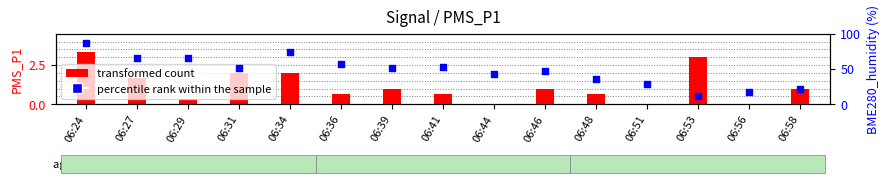

What is the total value across all series at 06:34?

76.3